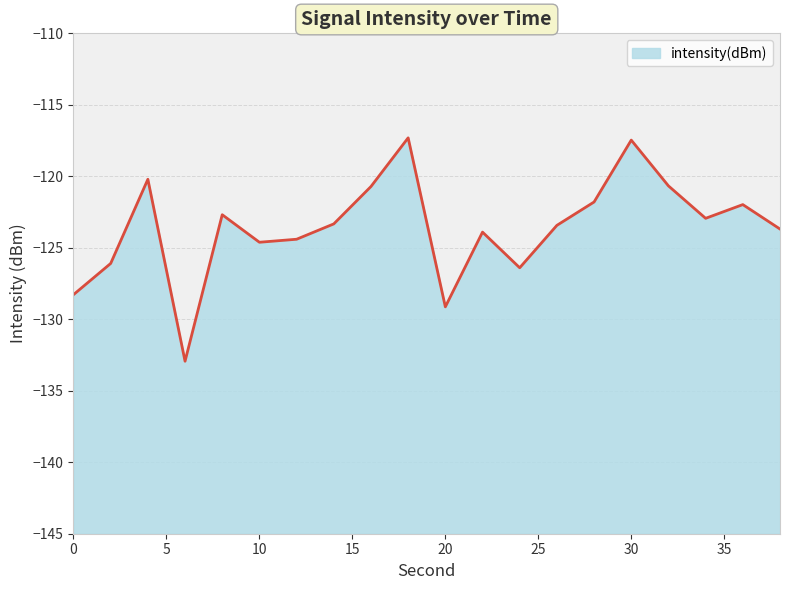

Rank the categories by value from highest to lowest.

18, 30, 4, 32, 16, 28, 36, 8, 34, 14, 26, 38, 22, 12, 10, 2, 24, 0, 20, 6